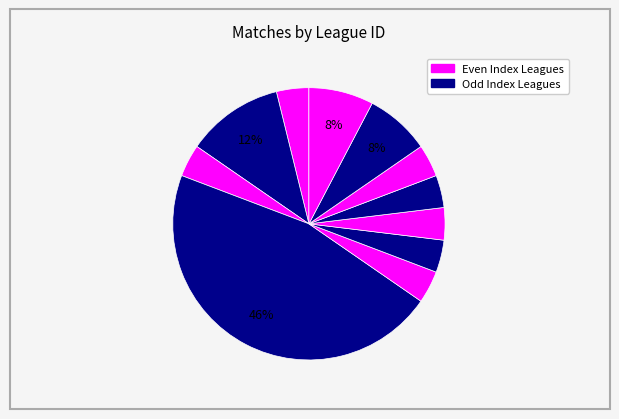

Rank the categories by value from highest to lowest.

4, 9, 11, 109, 14, 114, 6, 17, 15, 13, 2